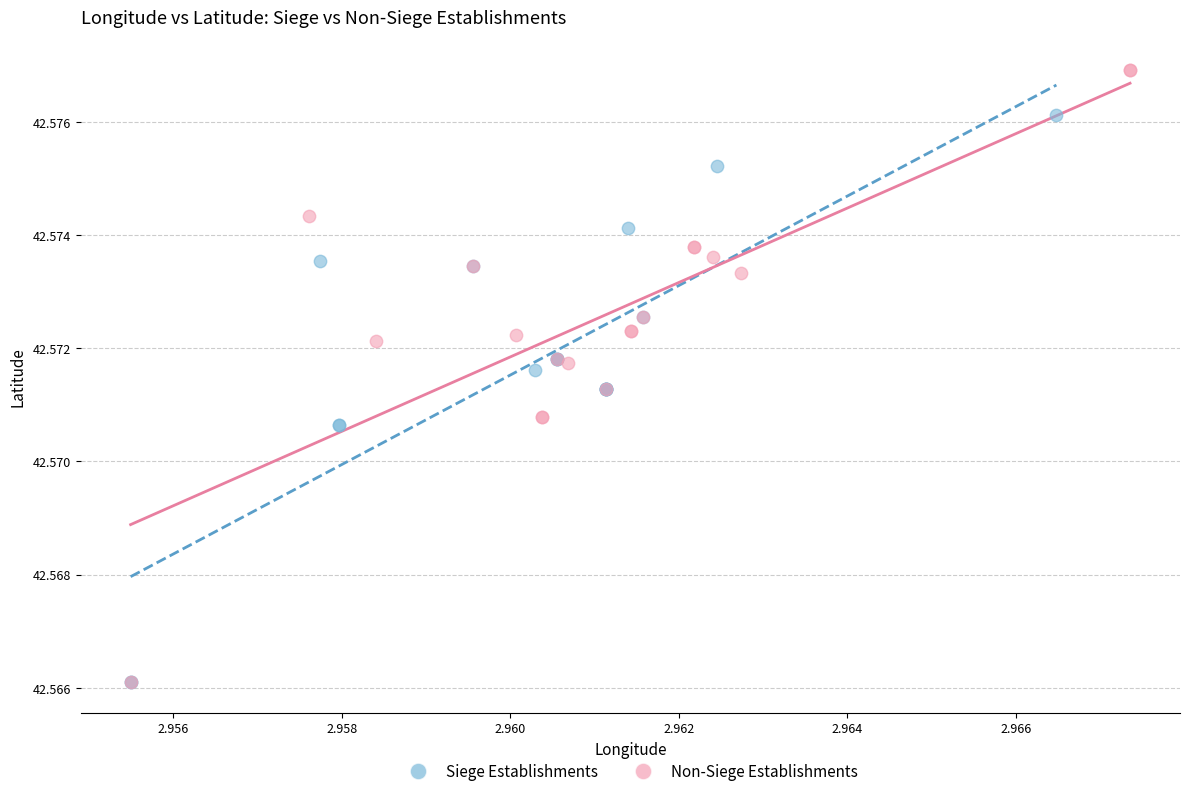

Which series has the largest Y range (max minus min)?

Non-Siege Establishments